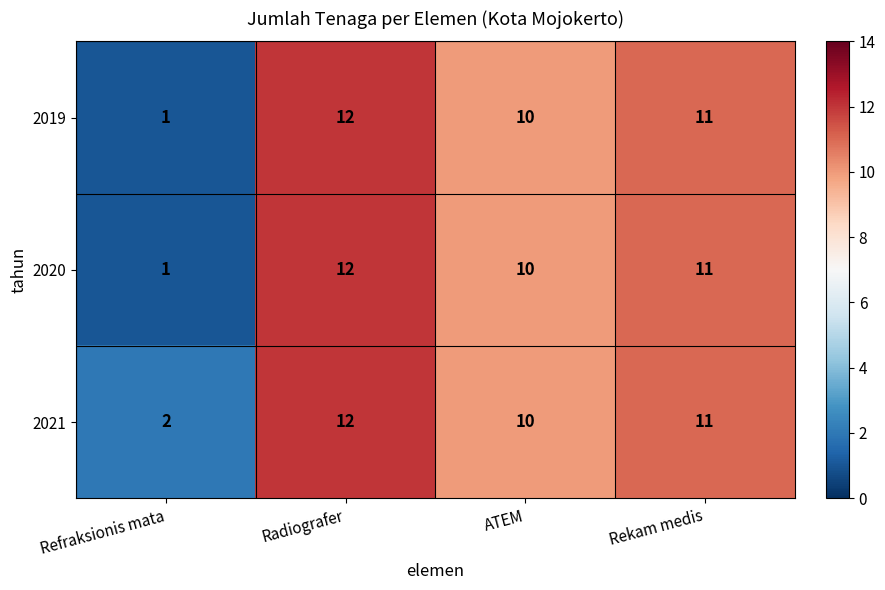

How many distinct data groups are displayed?

3